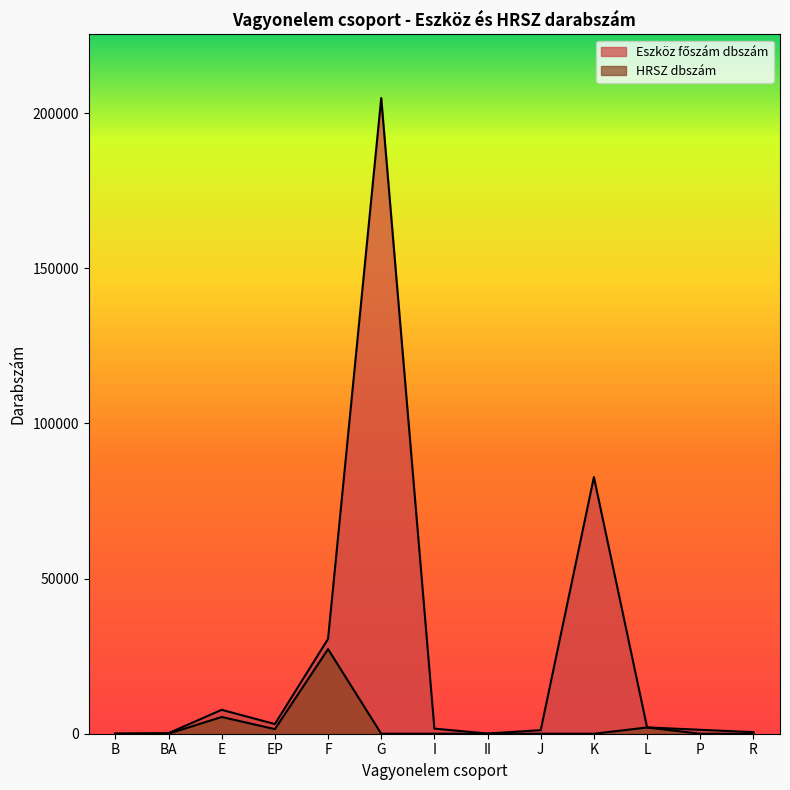

Between J and EP, which is larger?

EP